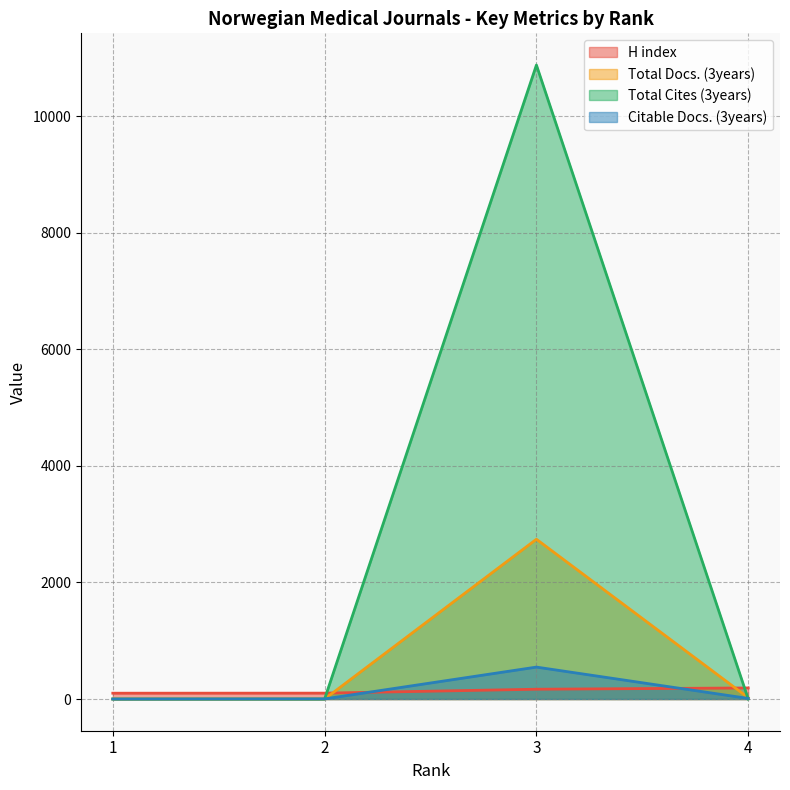

True or false: Total Cites (3years) has a value of 0 at 2.

True